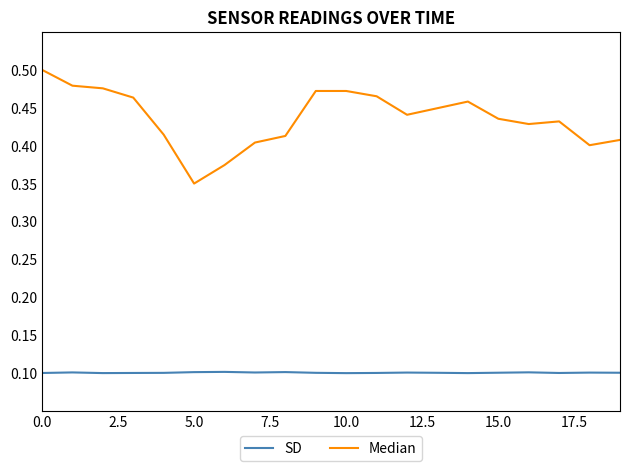

Which series has the widest spread of values?

Median